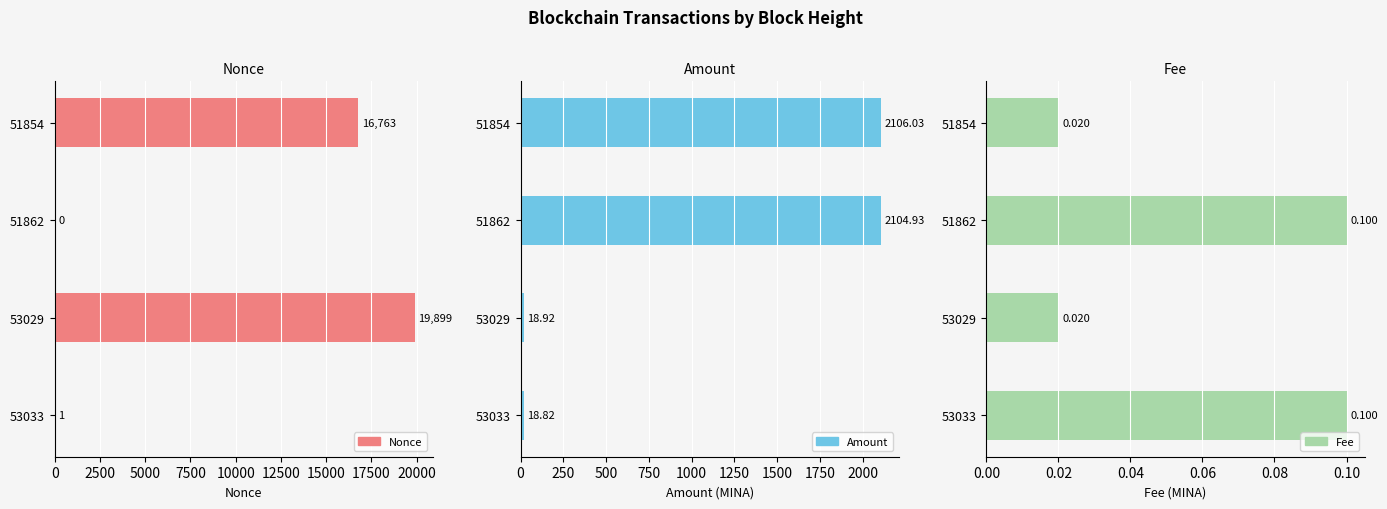

What is the maximum value shown in the chart?

19899.0